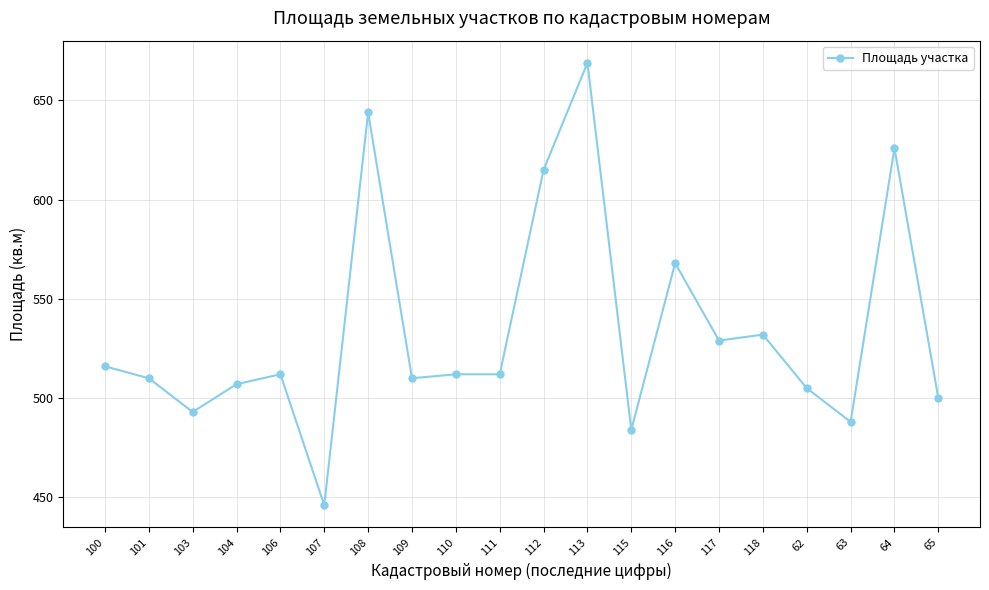

What is the label of the 18th point from the right?

103